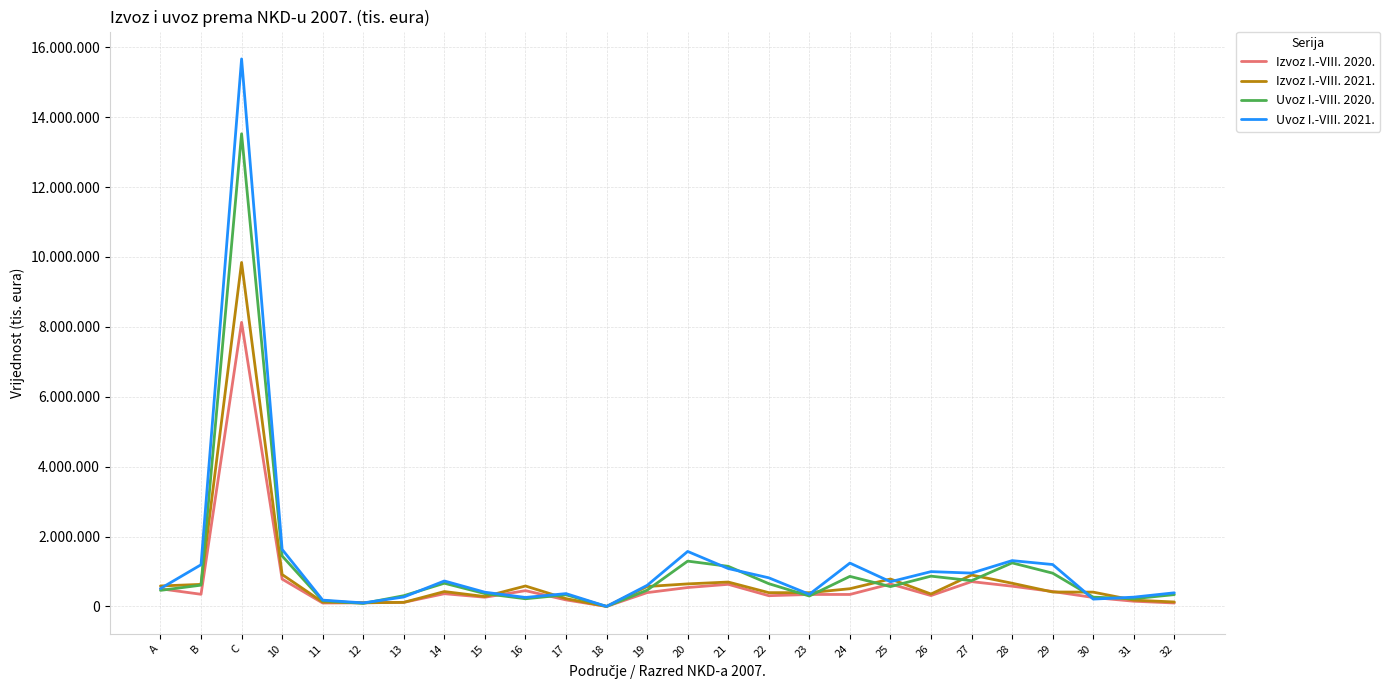

Is it true that Izvoz I.-VIII. 2020. equals 198687 at 31?

False